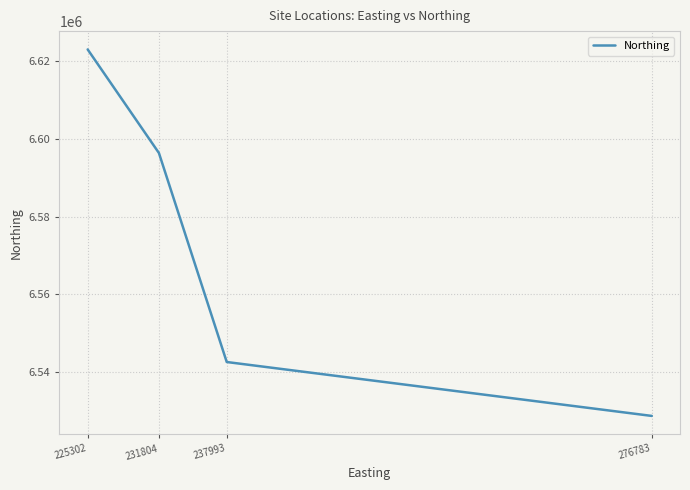

Approximately how many times larger is the value at 237993 compared to 231804?

1.0